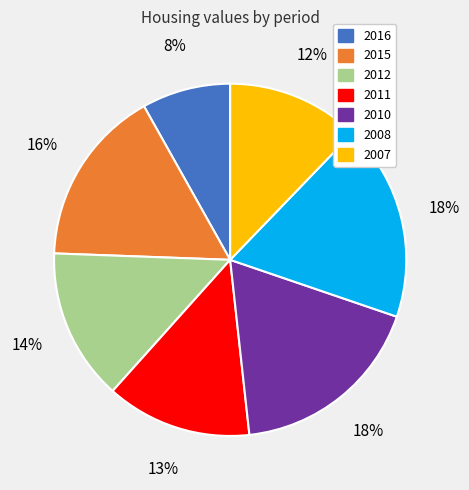

To the nearest percent, what is the combined percentage of 2015 and 2007?

28%